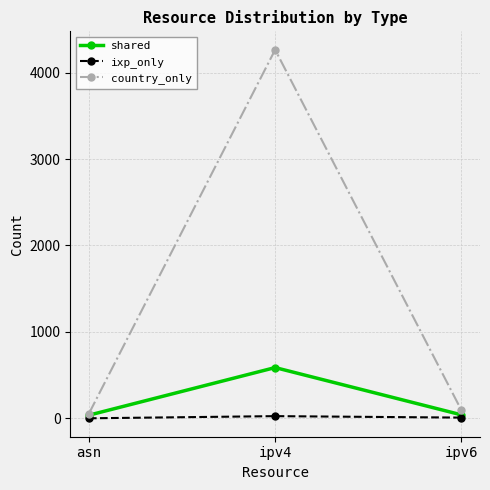

At ipv4, list the series in order from largest to smallest.

country_only, shared, ixp_only